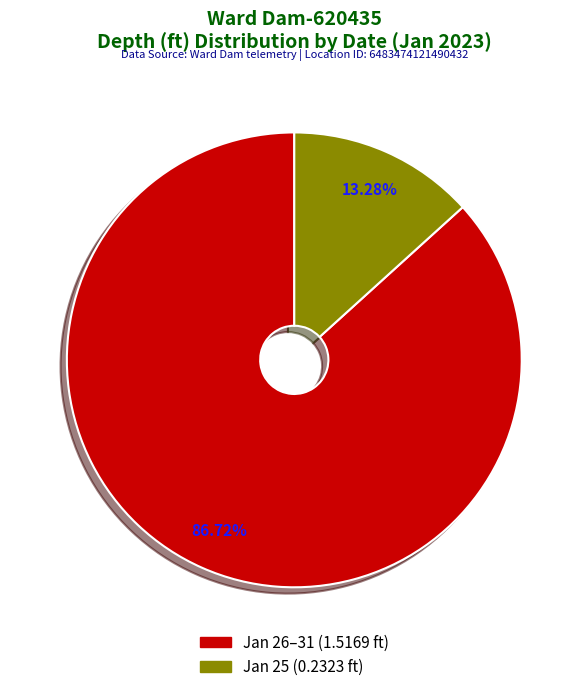

Is there any slice that represents more than half of the pie?

Yes